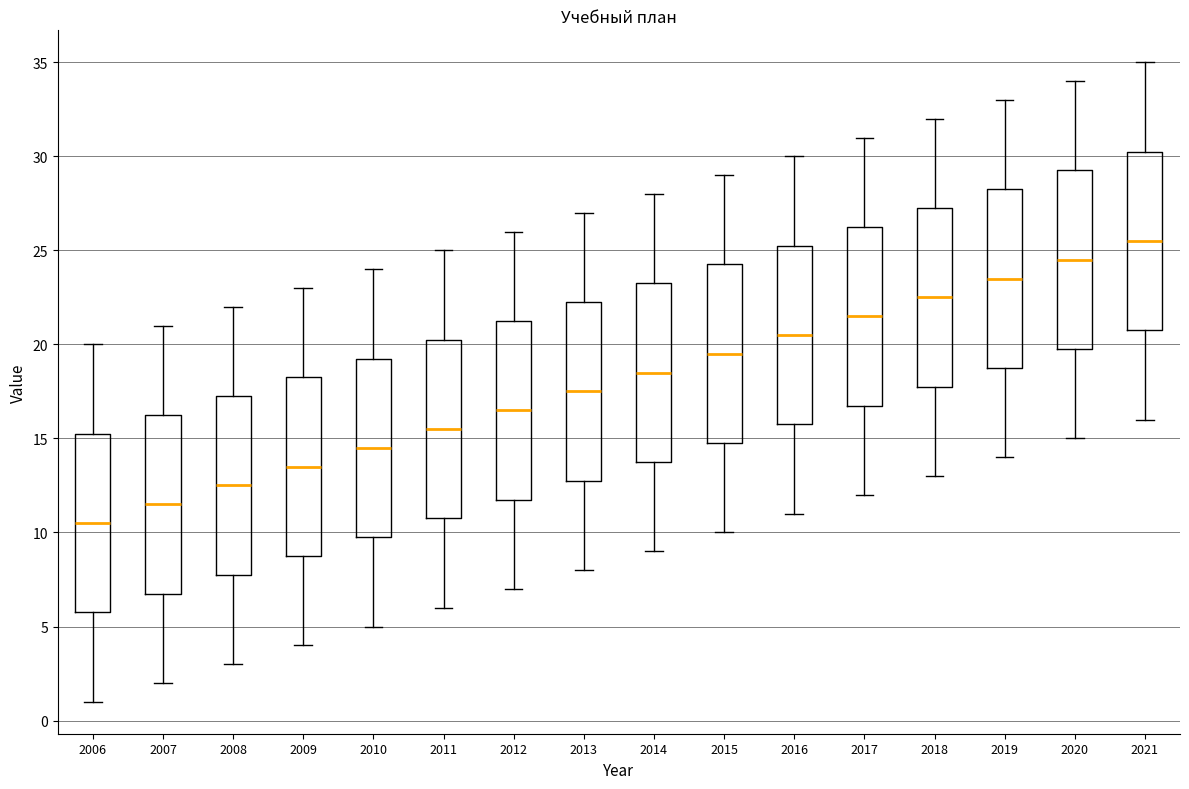

Reading left to right, transcribe this box plot: for each box, give where its median line is, the range the box spans, and where its two whiskers end, as read against the y-axis. The values are not printed on the chart, so give them approximately, as read against the axis.

2006: median 10.5, box 6.0 to 15.5, whiskers 1.0 to 20.0
2007: median 11.5, box 7.0 to 16.5, whiskers 2.0 to 21.0
2008: median 12.5, box 8.0 to 17.5, whiskers 3.0 to 22.0
2009: median 13.5, box 9.0 to 18.5, whiskers 4.0 to 23.0
2010: median 14.5, box 10.0 to 19.5, whiskers 5.0 to 24.0
2011: median 15.5, box 11.0 to 20.5, whiskers 6.0 to 25.0
2012: median 16.5, box 12.0 to 21.5, whiskers 7.0 to 26.0
2013: median 17.5, box 13.0 to 22.5, whiskers 8.0 to 27.0
2014: median 18.5, box 14.0 to 23.5, whiskers 9.0 to 28.0
2015: median 19.5, box 15.0 to 24.5, whiskers 10.0 to 29.0
2016: median 20.5, box 16.0 to 25.5, whiskers 11.0 to 30.0
2017: median 21.5, box 17.0 to 26.5, whiskers 12.0 to 31.0
2018: median 22.5, box 18.0 to 27.5, whiskers 13.0 to 32.0
2019: median 23.5, box 19.0 to 28.5, whiskers 14.0 to 33.0
2020: median 24.5, box 20.0 to 29.5, whiskers 15.0 to 34.0
2021: median 25.5, box 21.0 to 30.5, whiskers 16.0 to 35.0